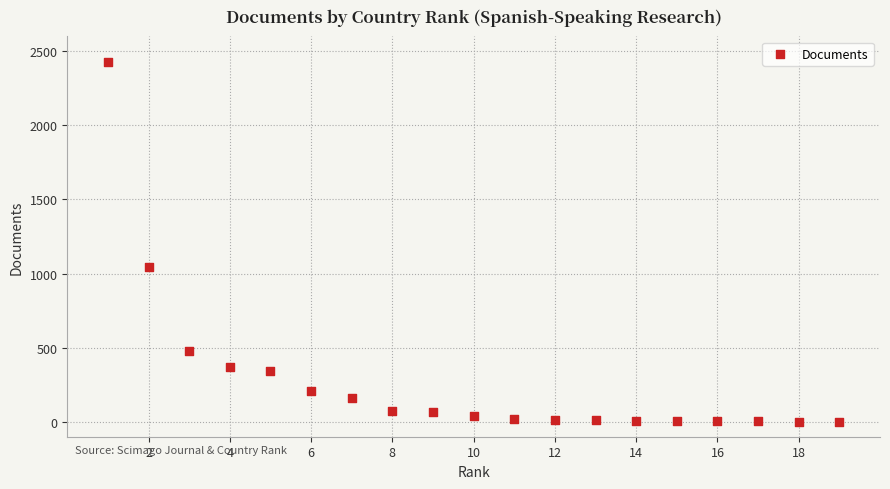

What Y value in the scatter plot is closest to 1213?

1046